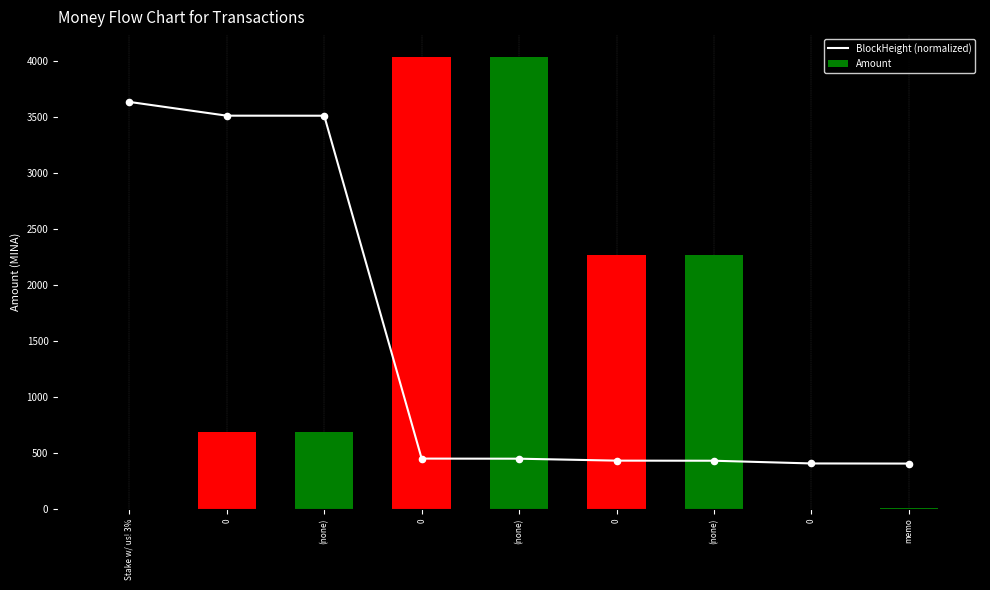

Which series contains the highest Y value?

Amount